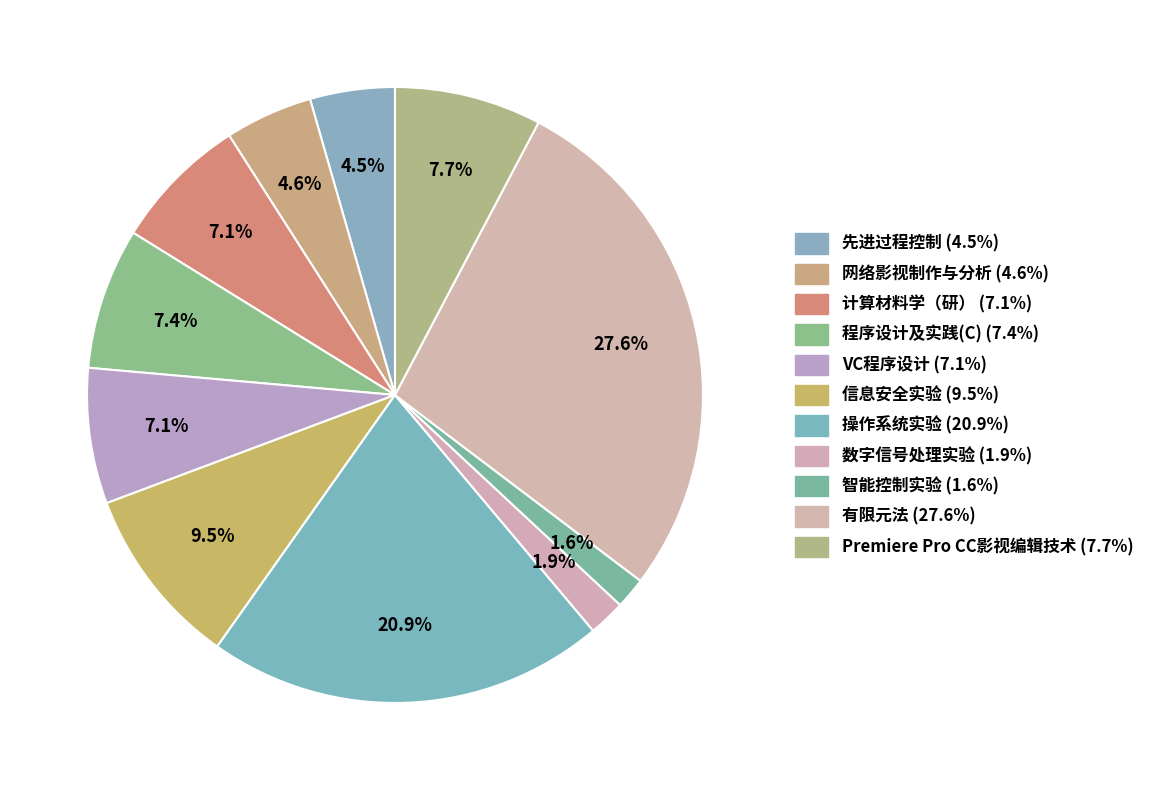

To the nearest percent, what is the average slice percentage?

9%